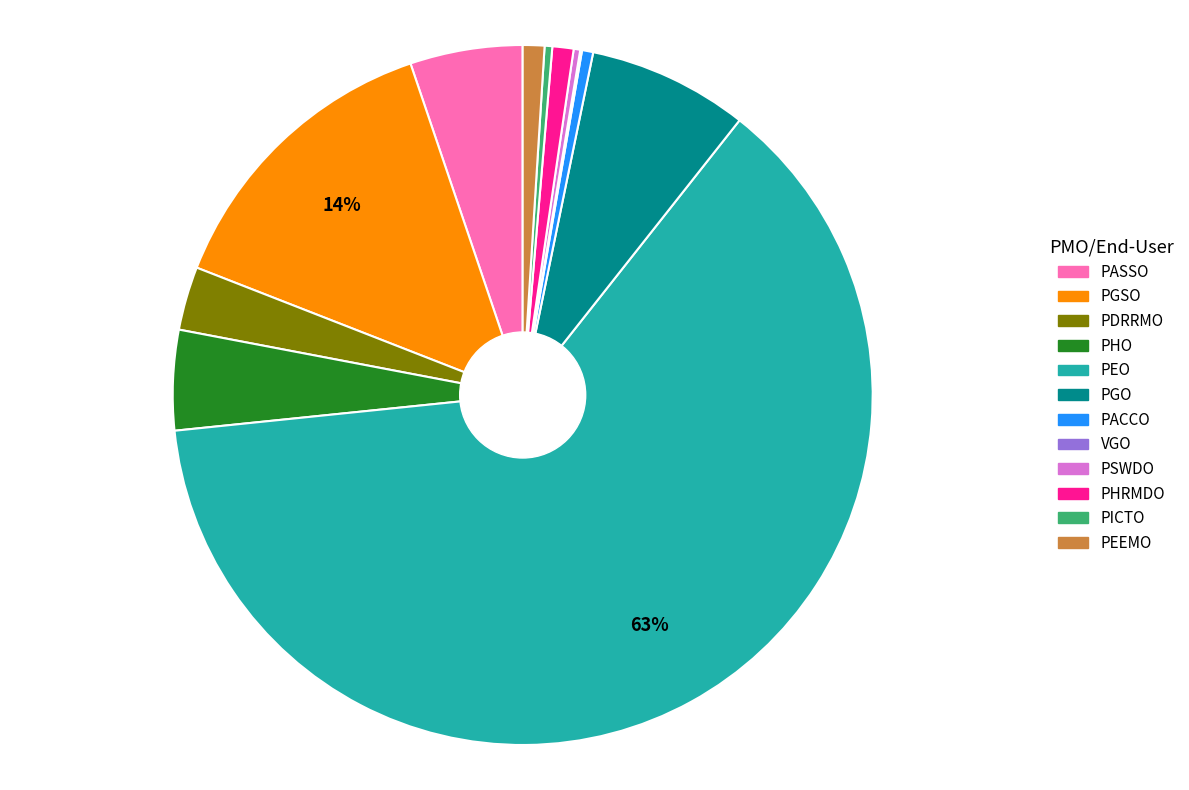

Which has a higher value, PACCO or PHO?

PHO